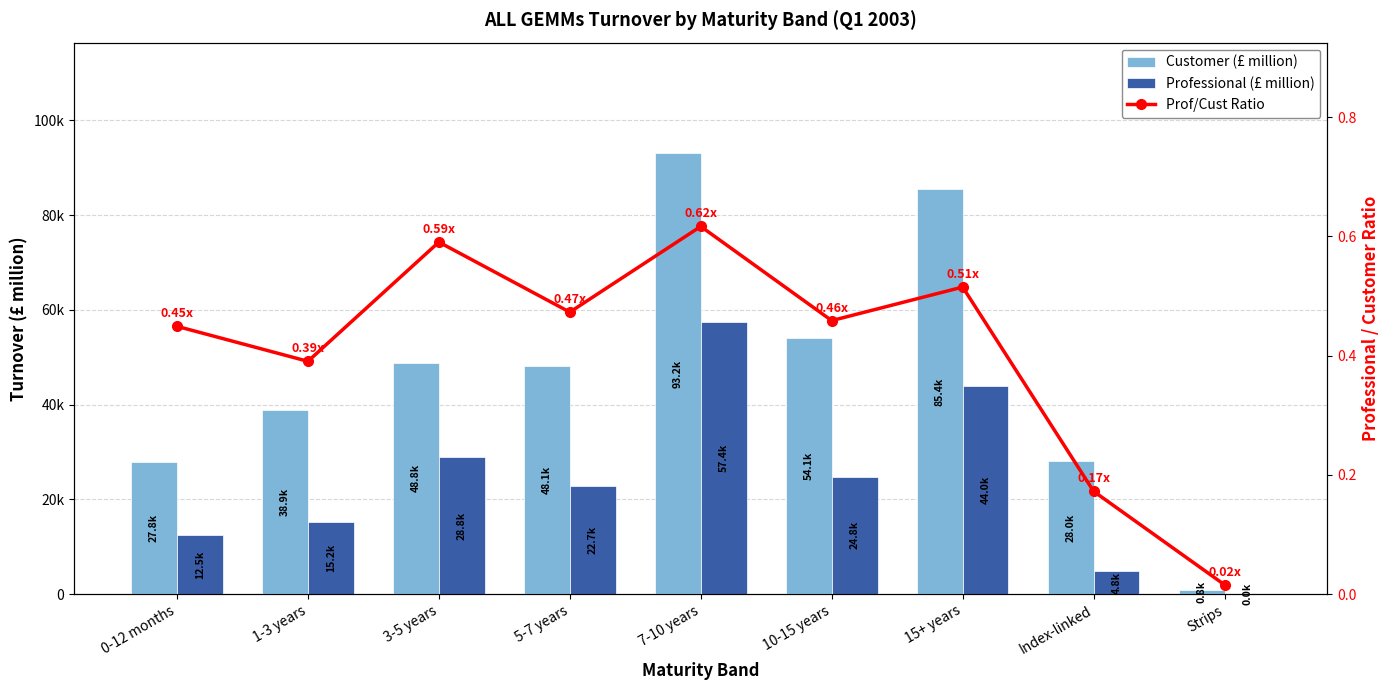

At which label does Customer (£ million) reach its minimum?

Strips